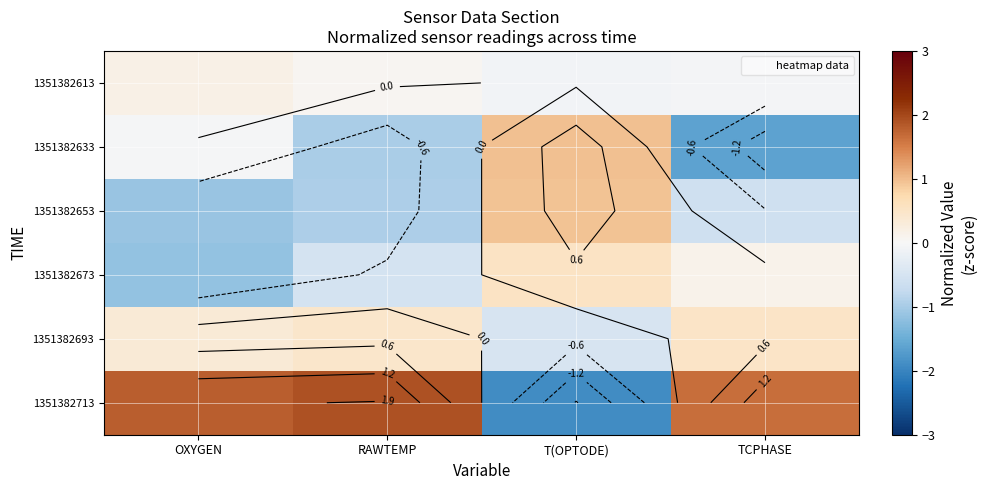

What is the spread (max minus min) of values at OXYGEN?

3.0